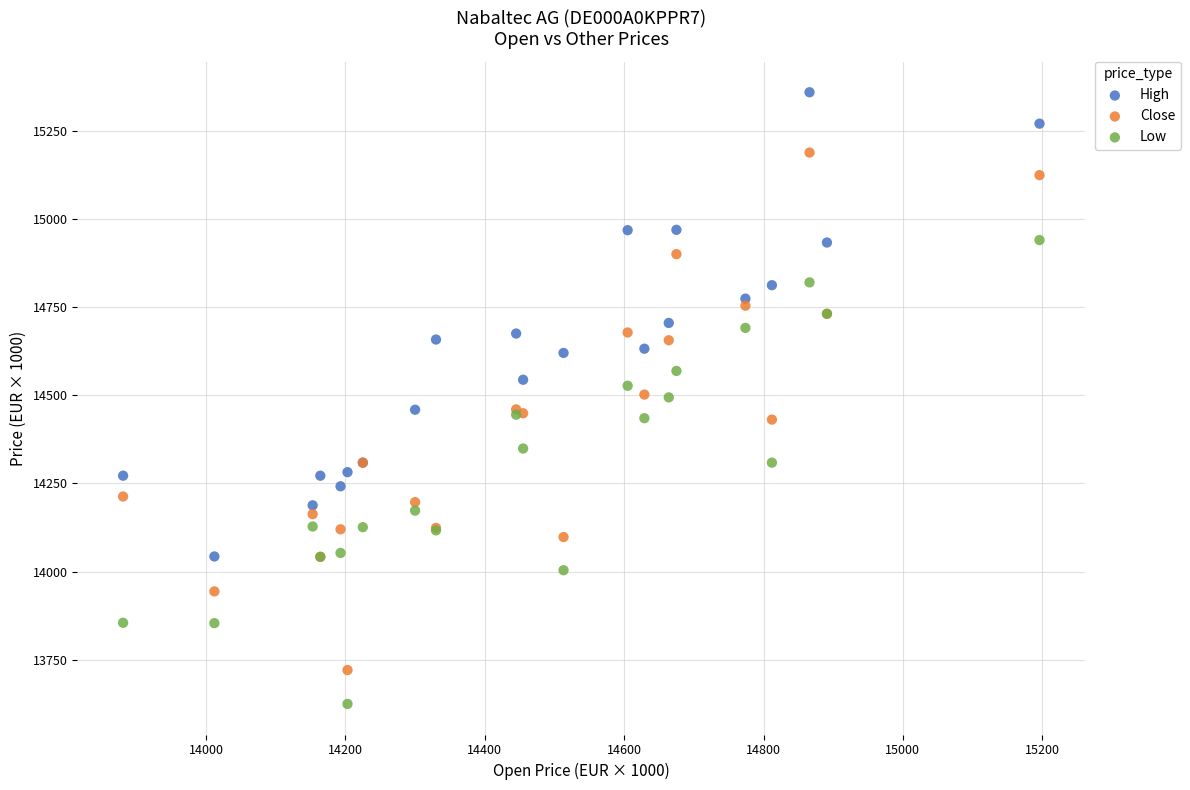

What are all the series names shown in the legend?

High, Close, Low